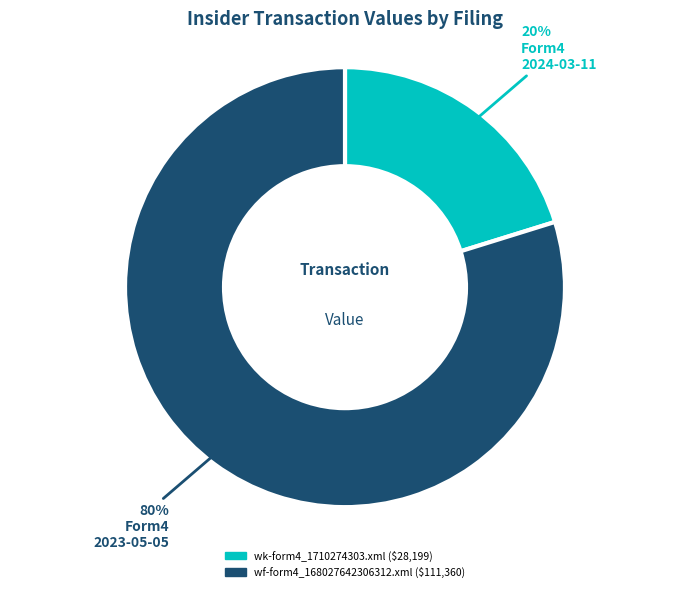

Which category has the smallest portion of the pie?

wk-form4_1710274303.xml